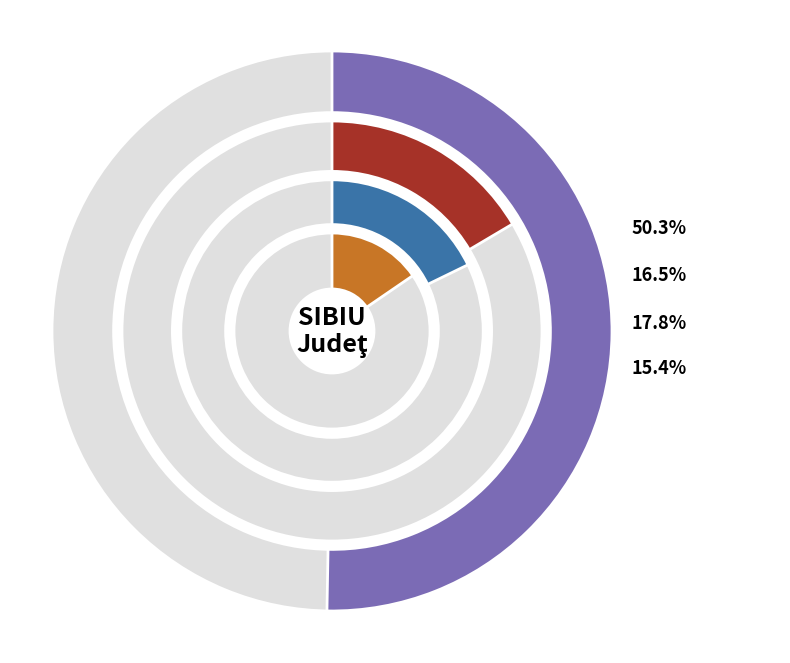

To the nearest percent, what is the difference between the ŞURA MARE and ORAŞ DUMBRĂVENI slice percentages?

1%